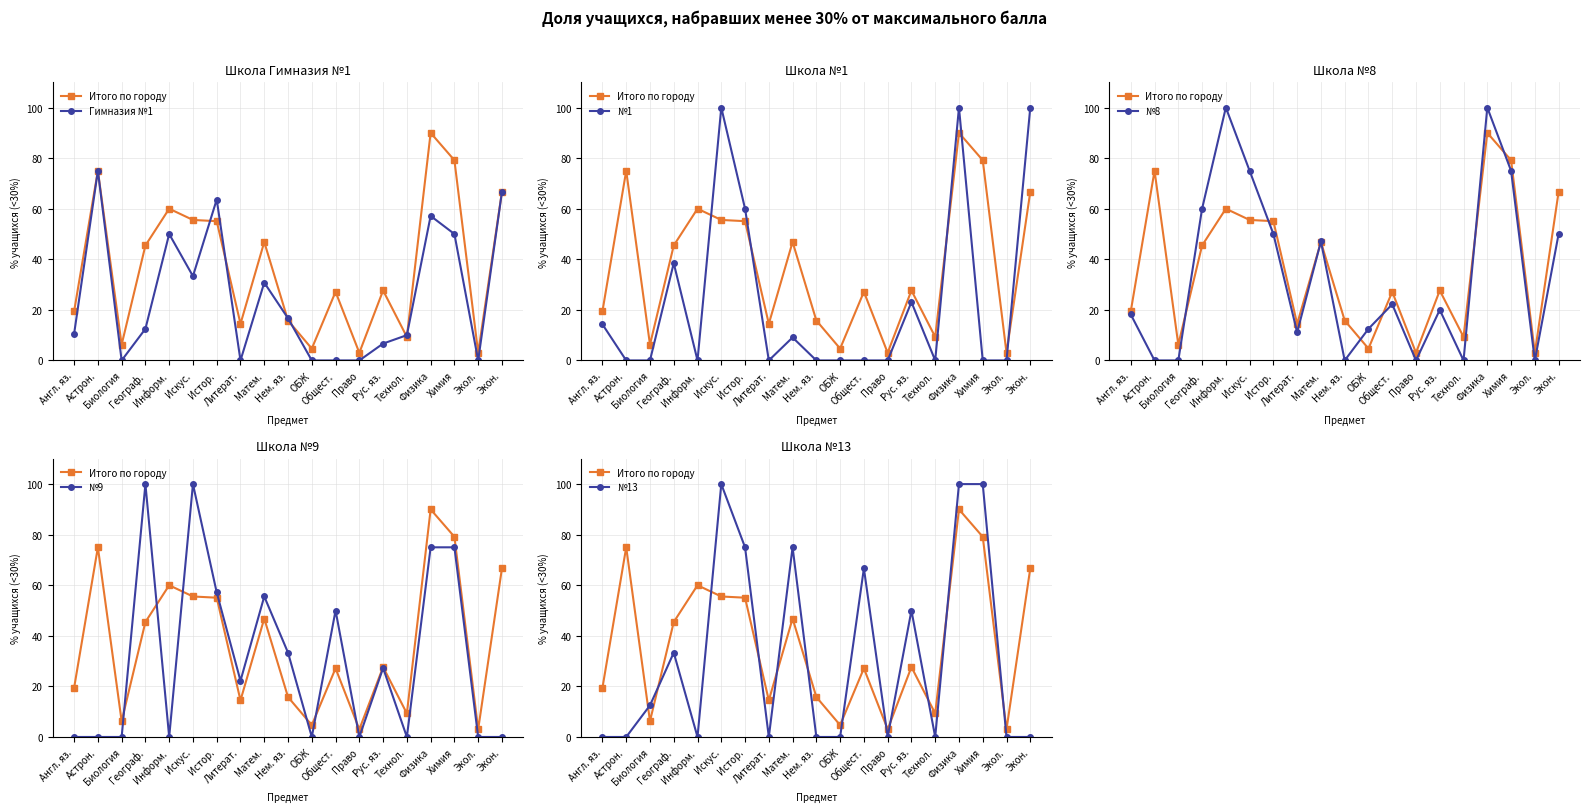

Is it true that №8 equals 50.0 at Экон.?

True